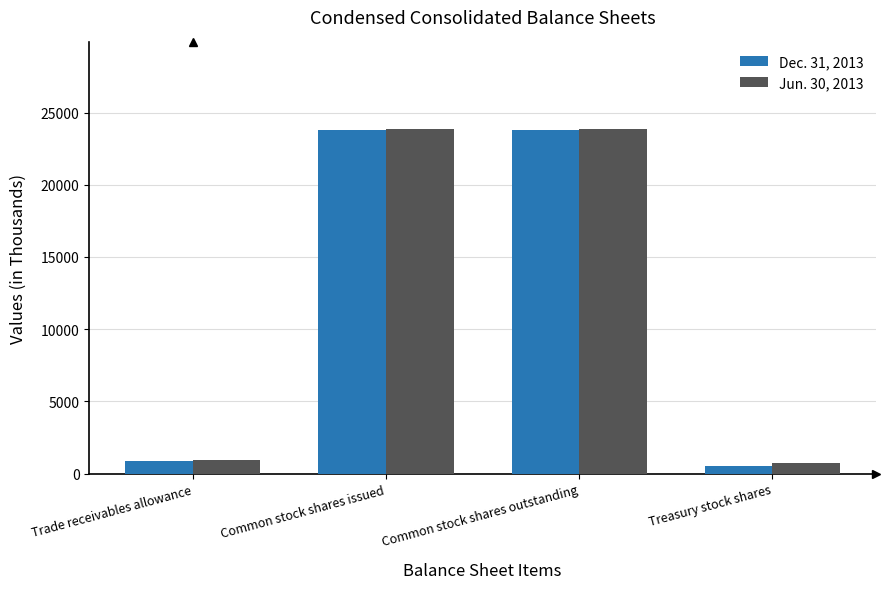

How many bars are there in total?

8